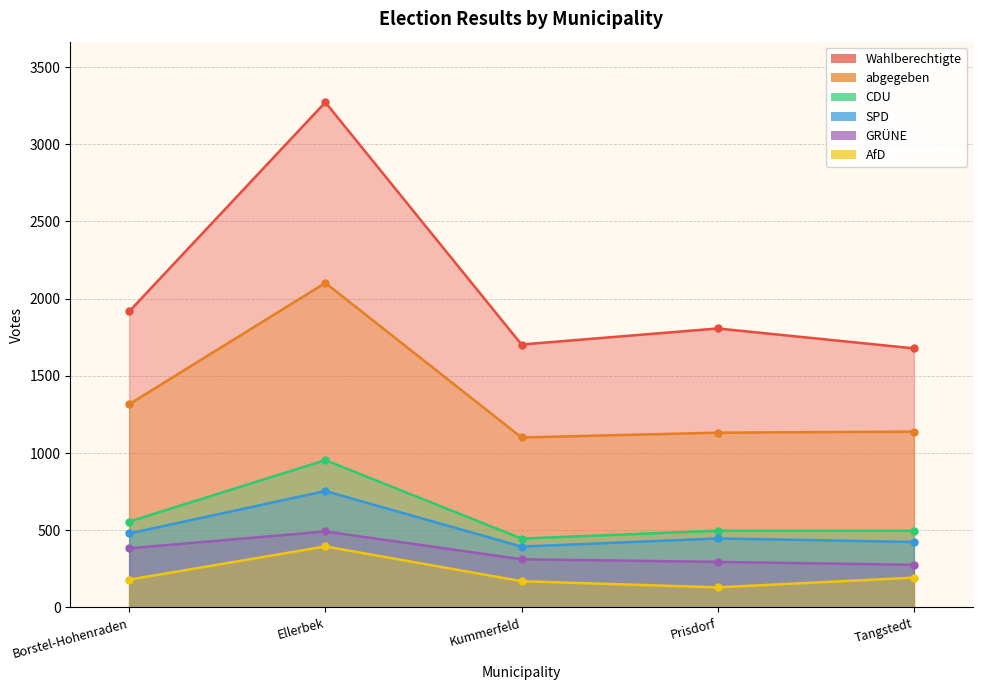

At which label does AfD reach its minimum?

Prisdorf